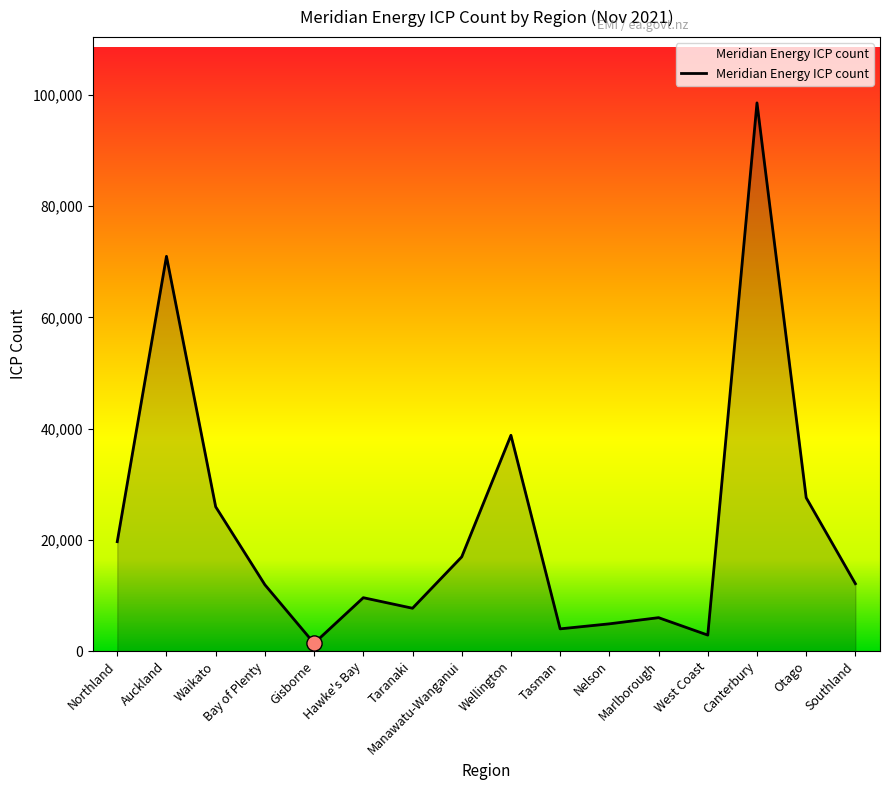

What is the ratio of the value at Manawatu-Wanganui to the value at Waikato?

0.7